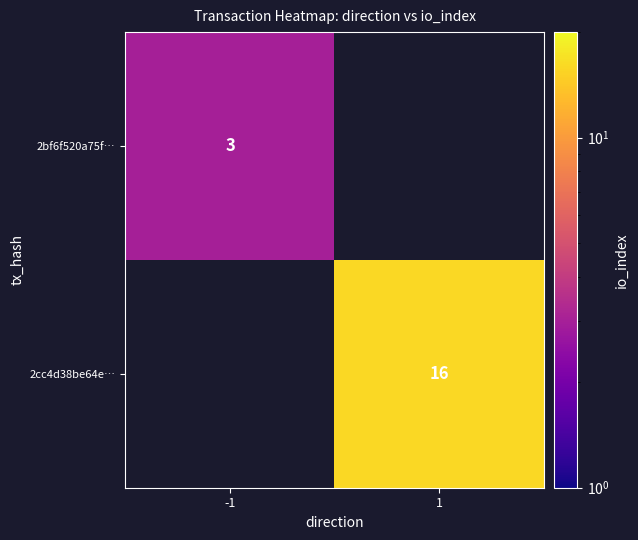

True or false: 2cc4d38be64e… has a value of 28 at 1.

False